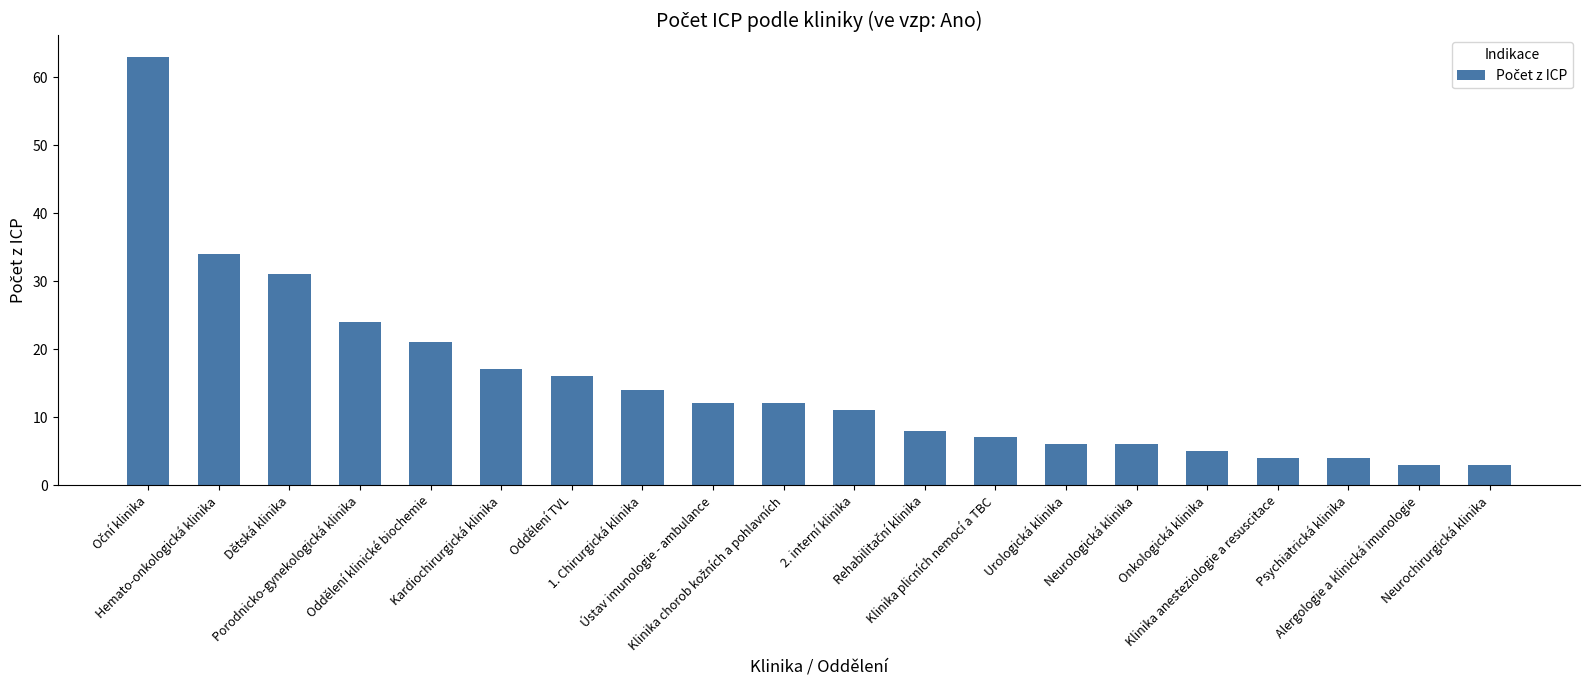

How many categories are shown in the chart?

20